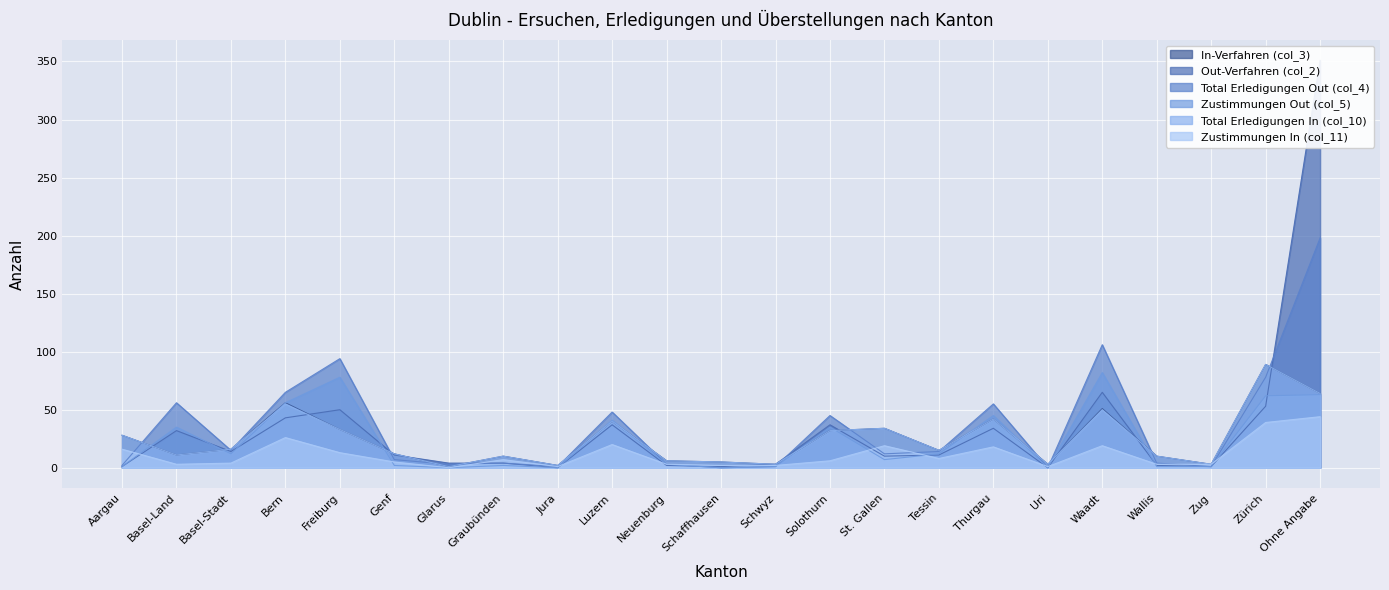

Between Basel-Land and Bern, which is larger?

Bern